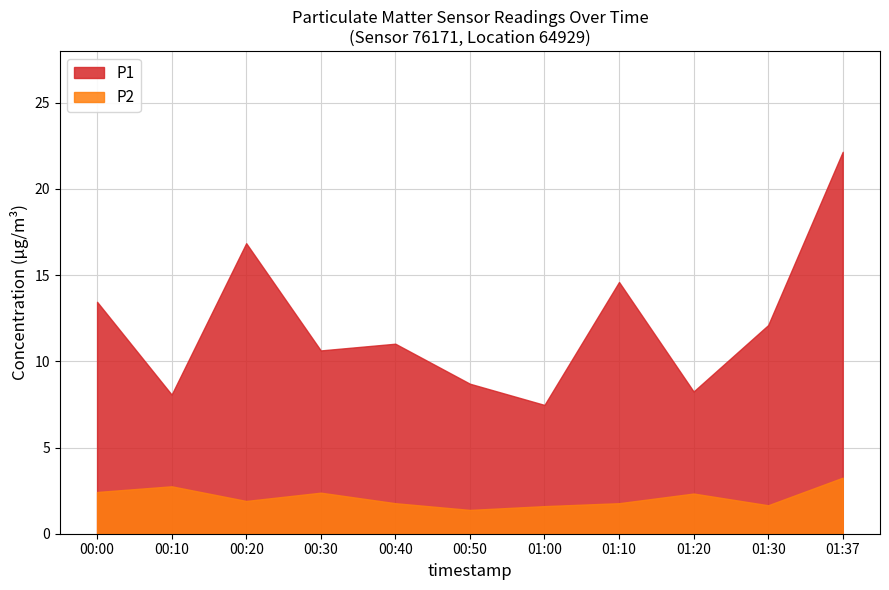

Which series has the widest spread of values?

P1